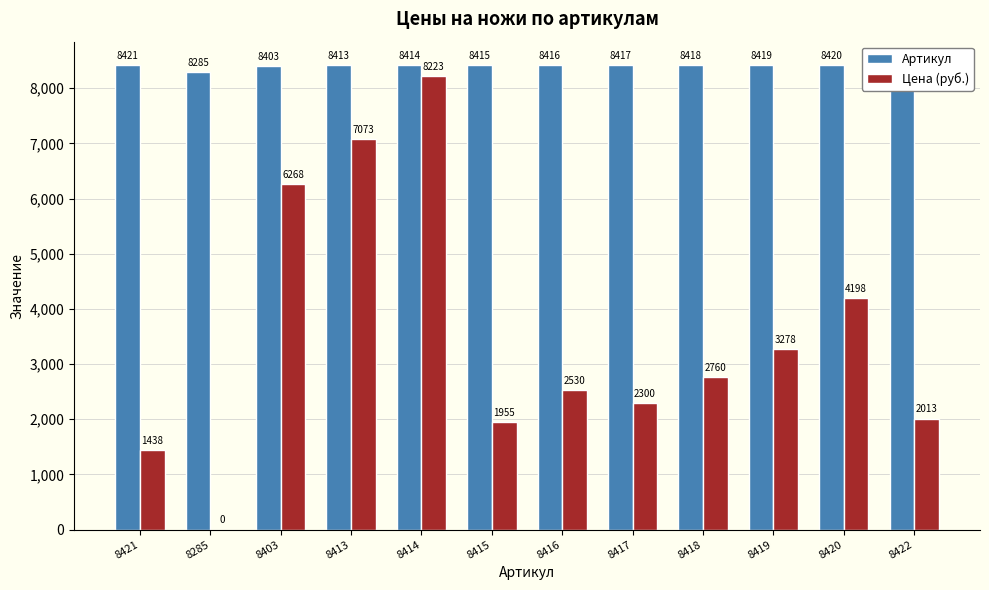

The value of Артикул at 8422 is 4252. True or false?

False